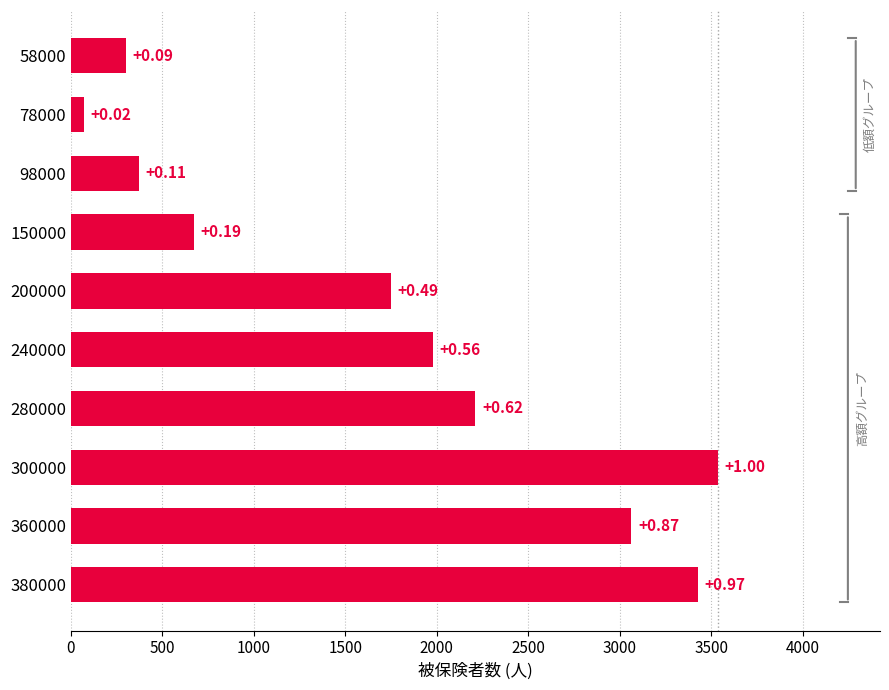

Does the chart contain any negative values?

No